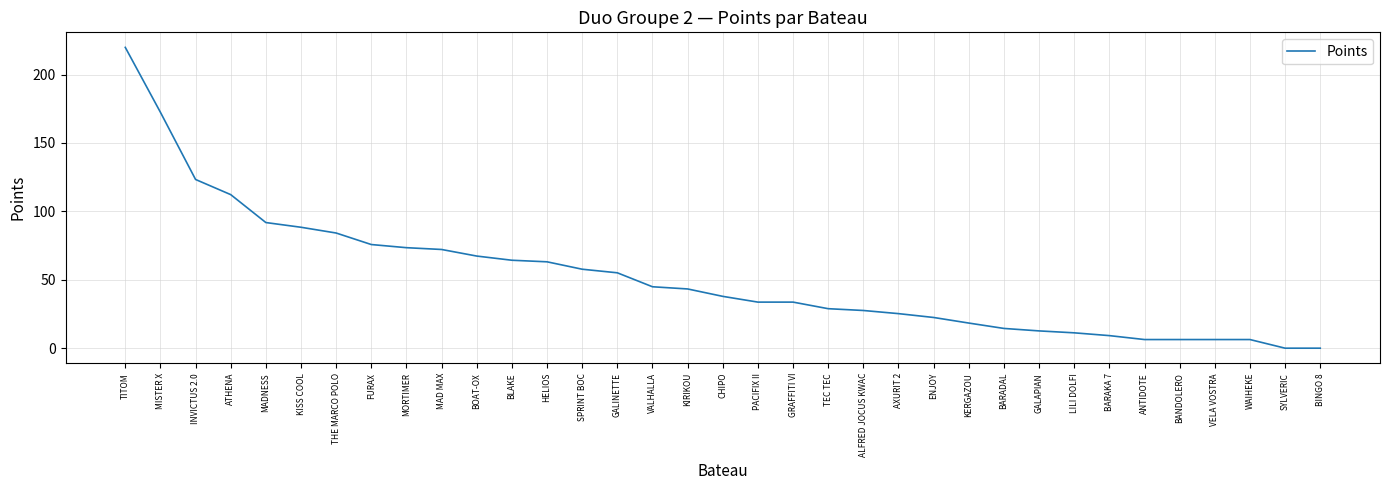

Which has a higher value, THE MARCO POLO or BOAT-OX?

THE MARCO POLO